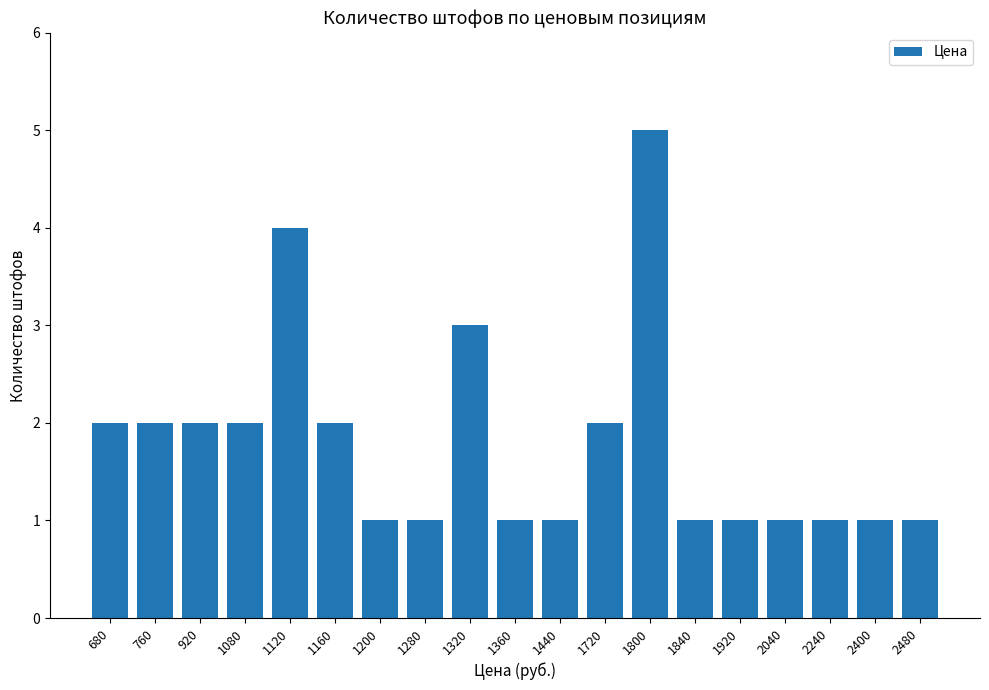

What is the smallest value displayed?

1